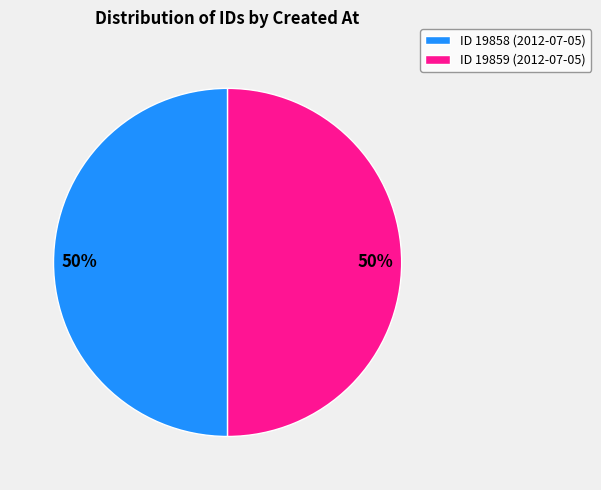

Is it true that ID 19859 (2012-07-05) is 59% of the pie?

False